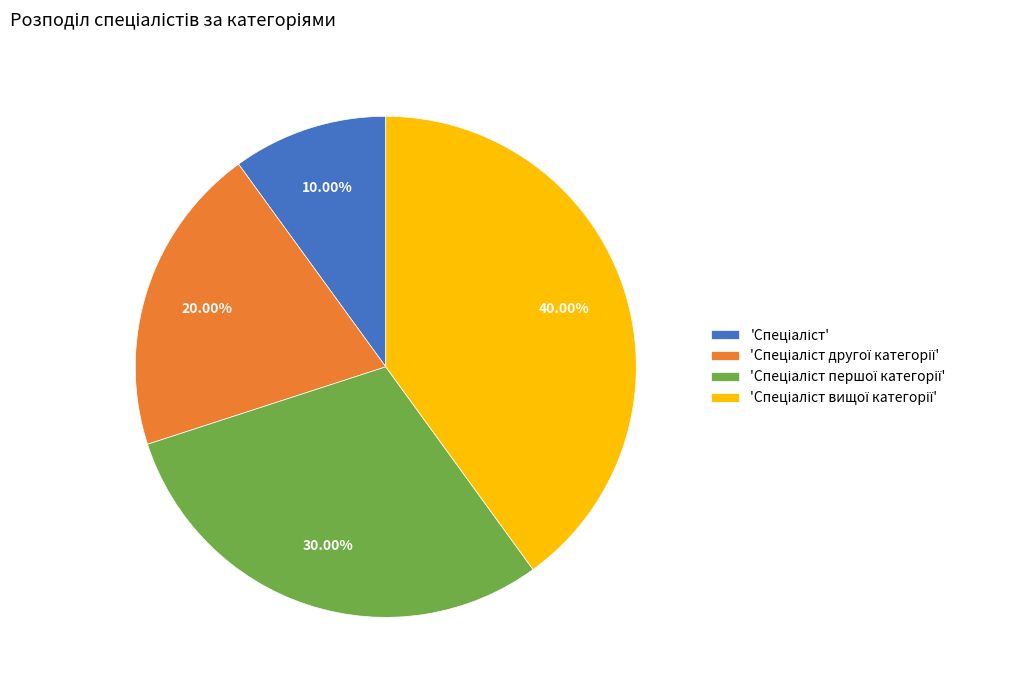

Does any single category account for the majority?

No